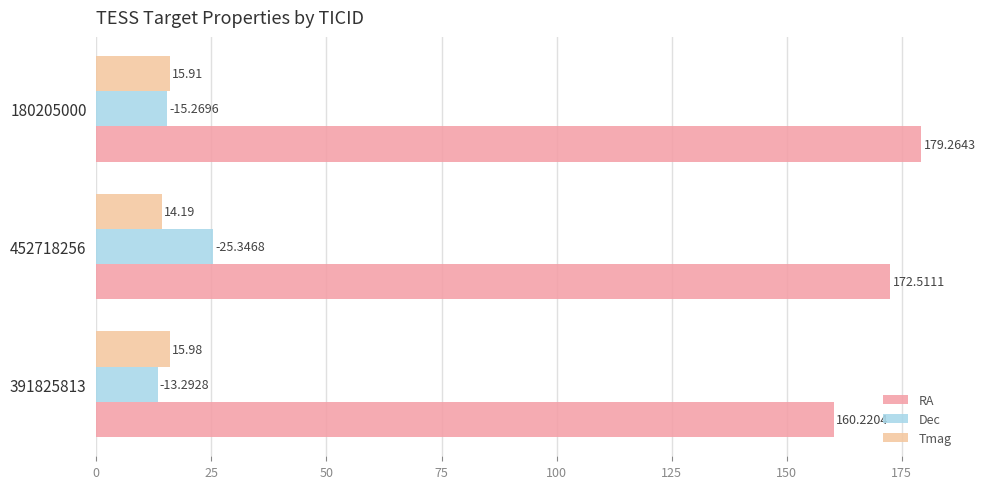

At which category is the sum across all series the highest?

452718256